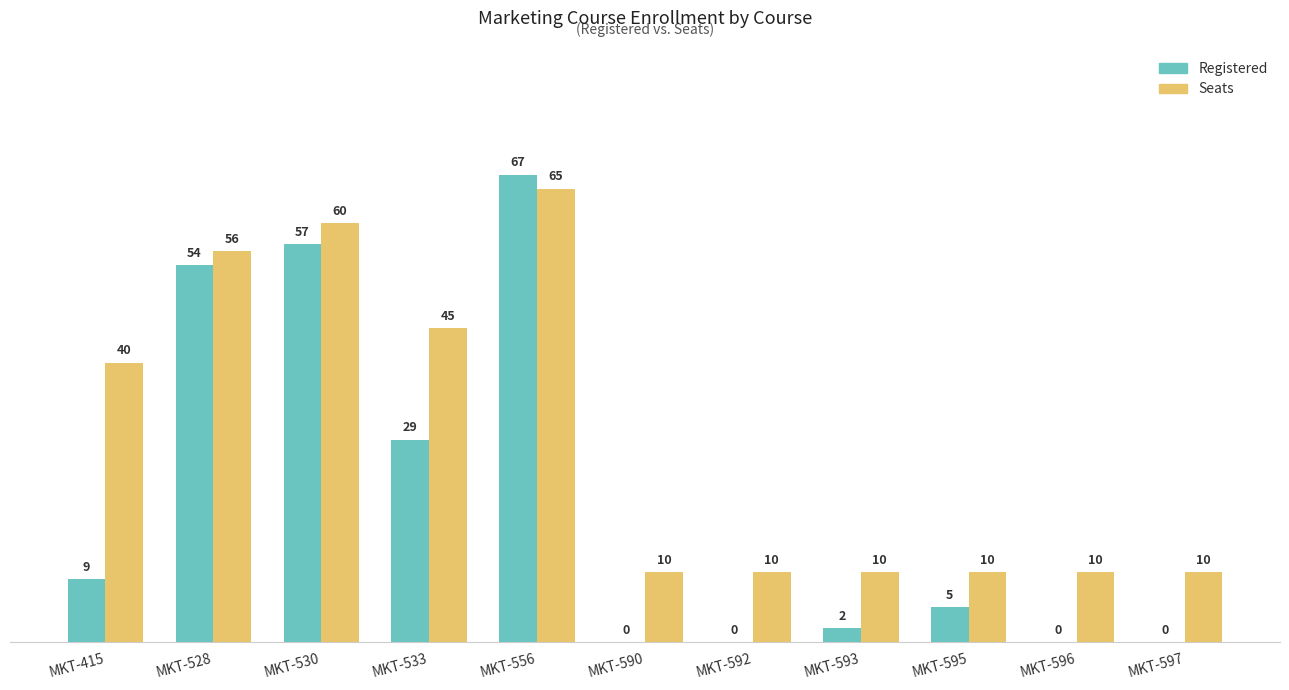

Which series has the widest spread of values?

Registered